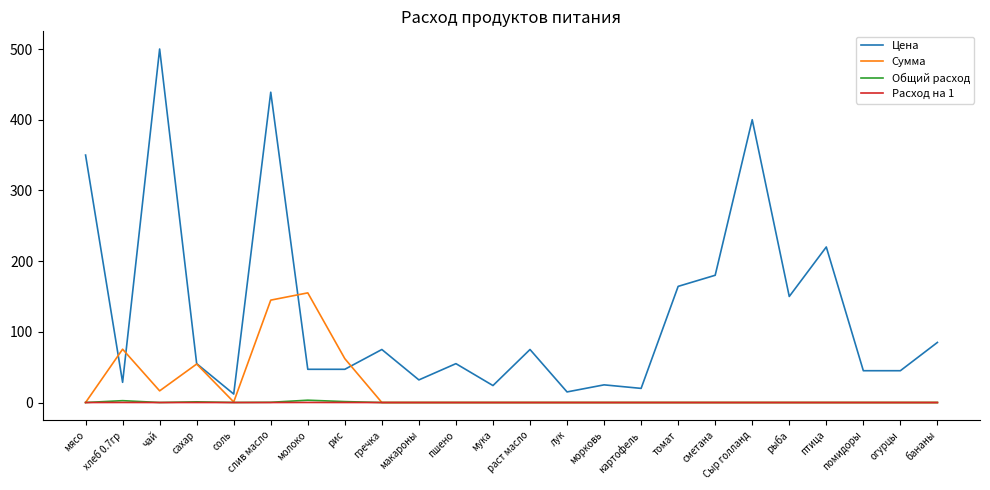

What is the maximum value shown in the chart?

500.0